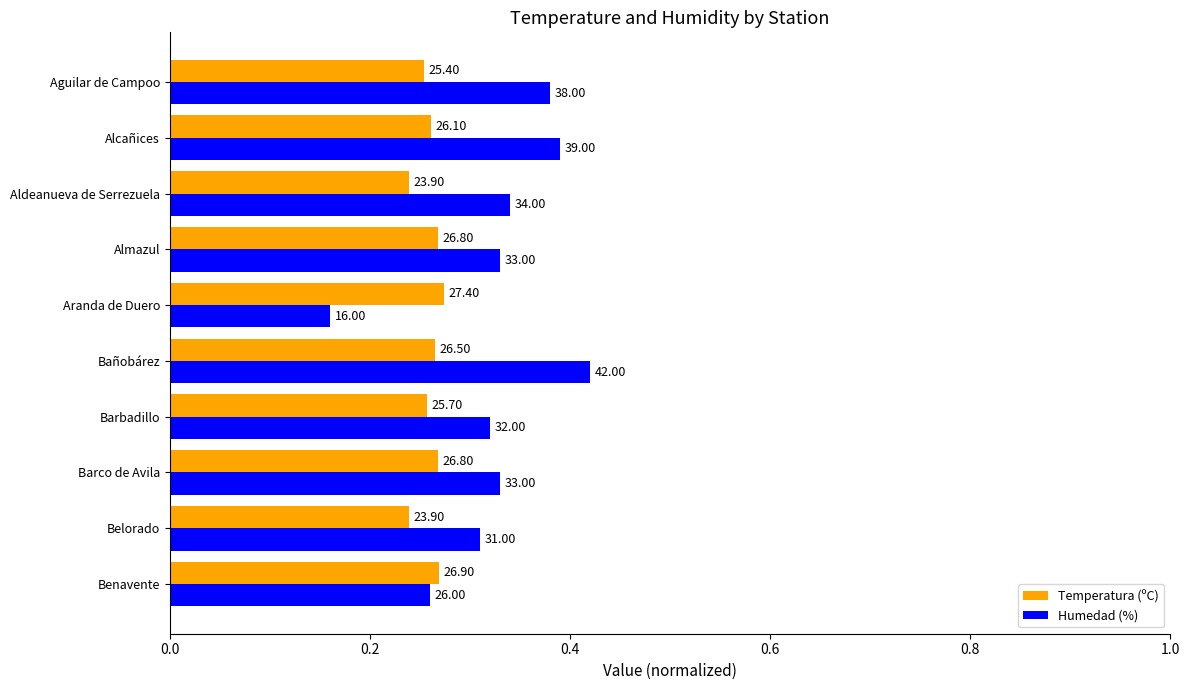

What are all the series names shown in the legend?

Temperatura (ºC), Humedad (%)